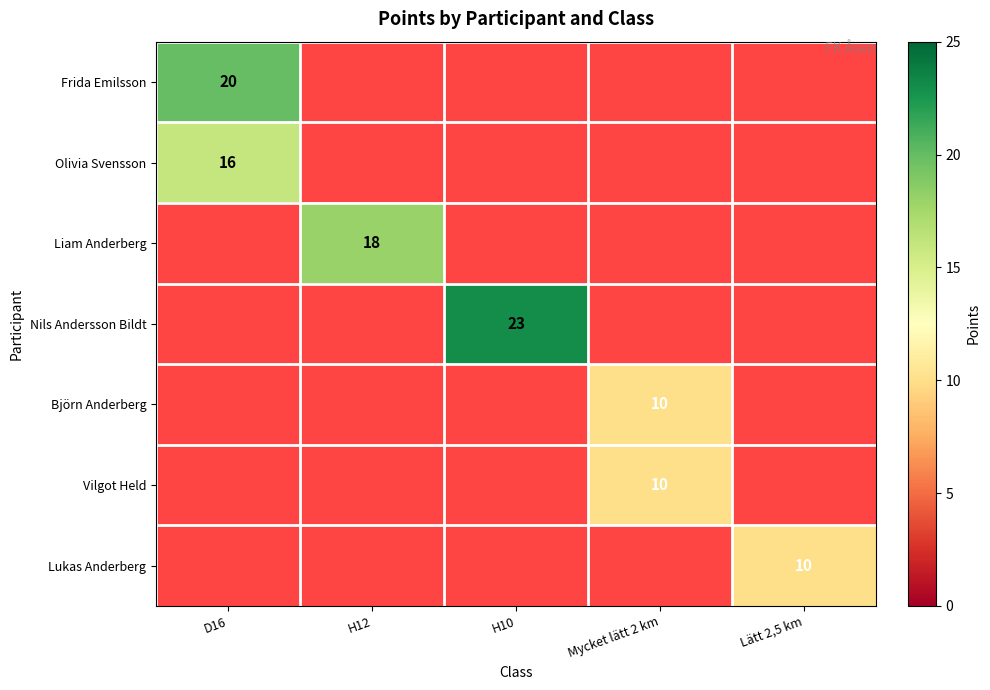

Is it true that Björn Anderberg equals 10 at Mycket lätt 2 km?

True